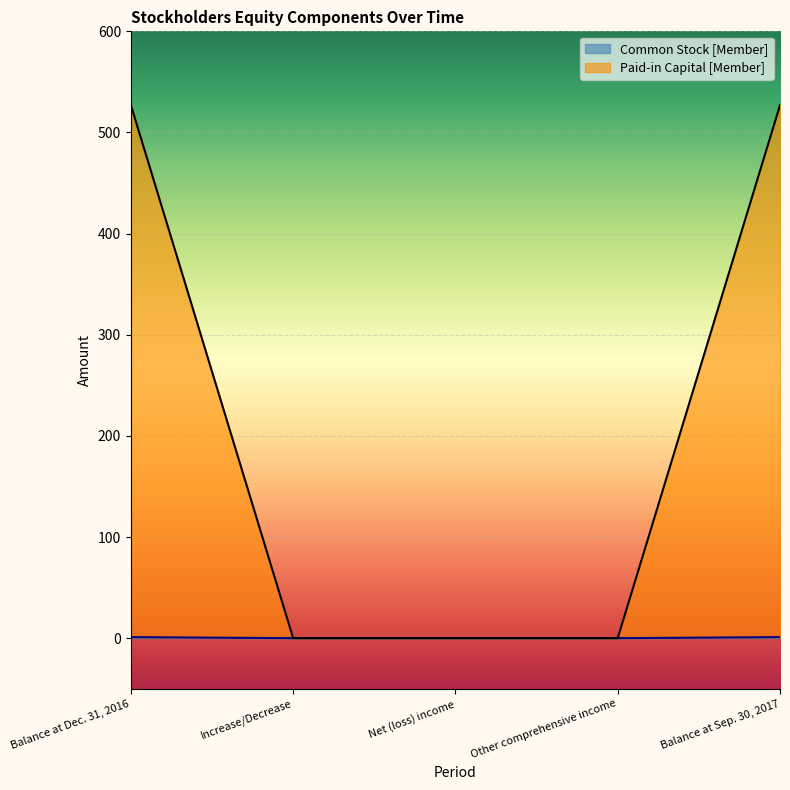

Which series has the largest range (max minus min)?

Paid-in Capital [Member]